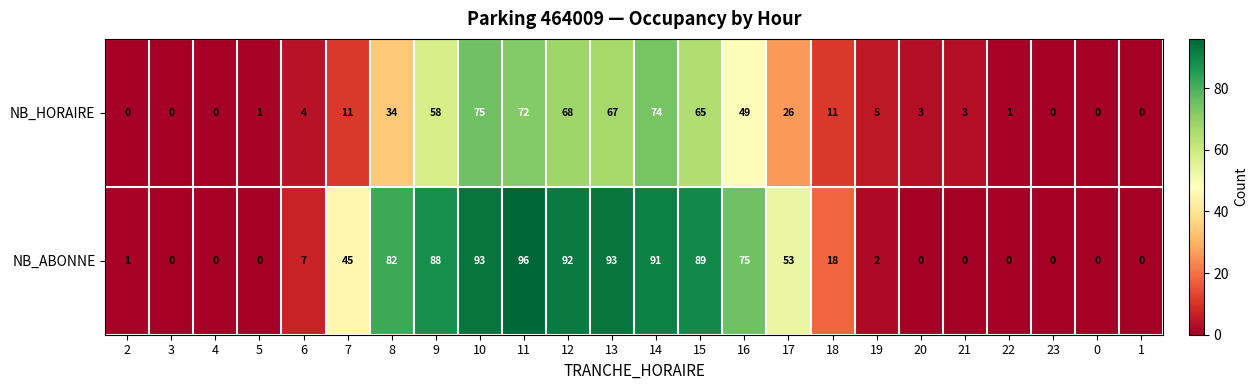

Rank the series by their average value, from lowest to highest.

NB_HORAIRE, NB_ABONNE